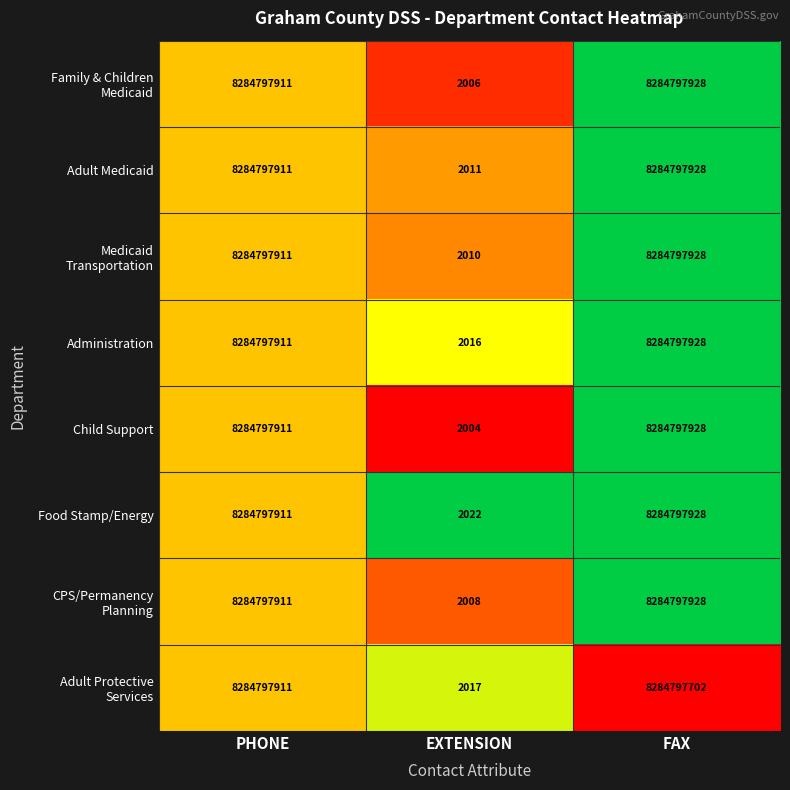

Which label corresponds to the smallest value in the chart?

EXTENSION